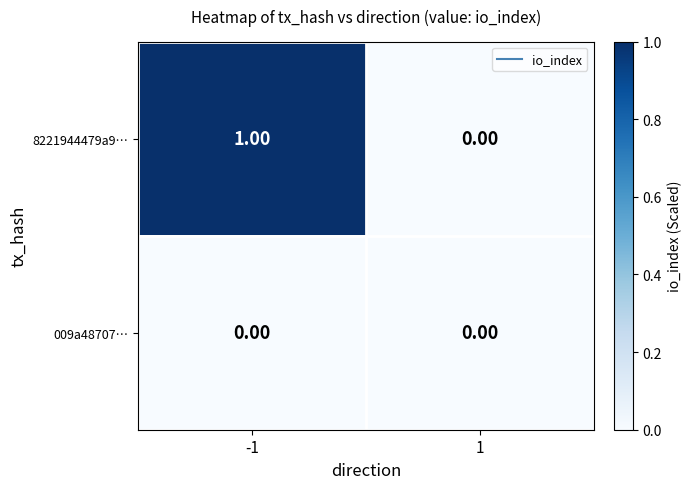

What is the difference between the highest and lowest values at -1?

1